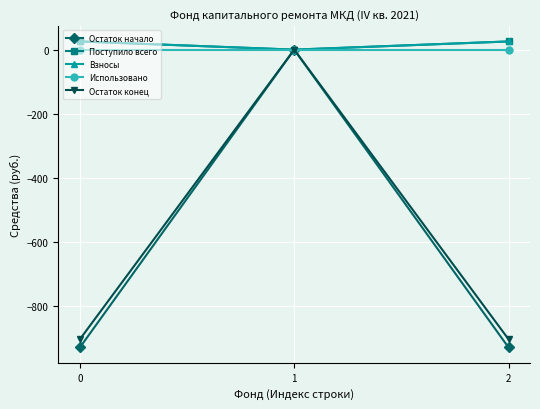

Is this an area chart (filled region under the line)?

No